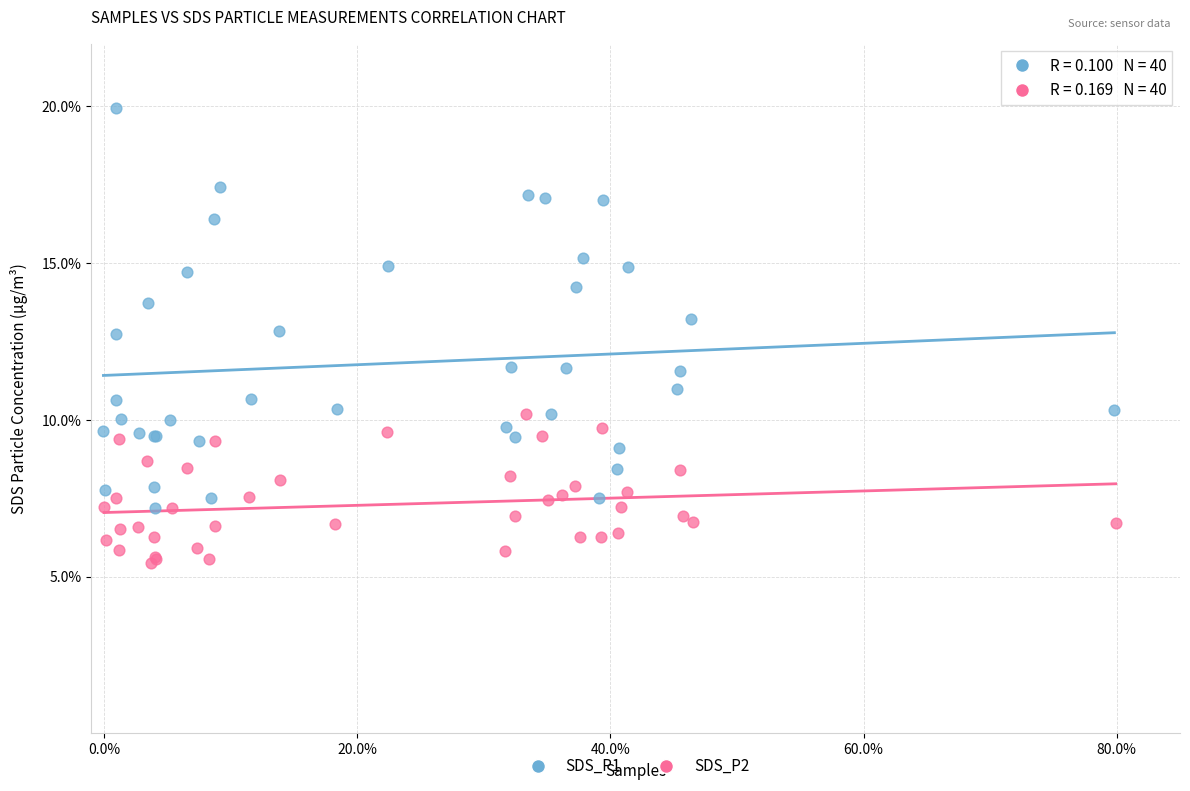

What are all the series names shown in the legend?

SDS_P1, SDS_P2